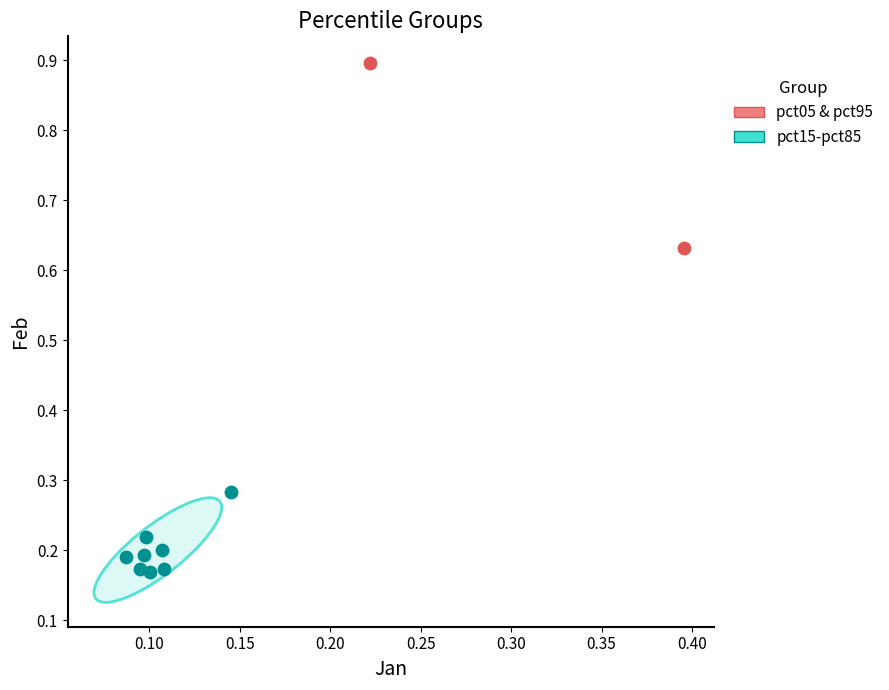

Which series contains the highest Y value?

pct05 & pct95